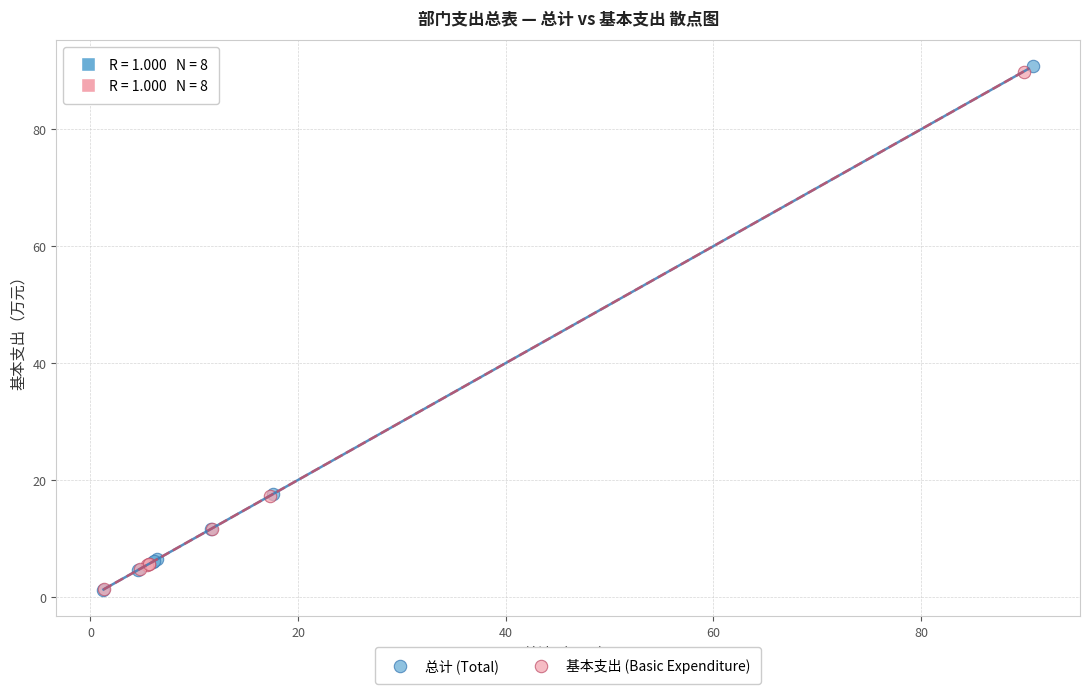

Which series reaches the maximum Y coordinate?

总计 (Total)